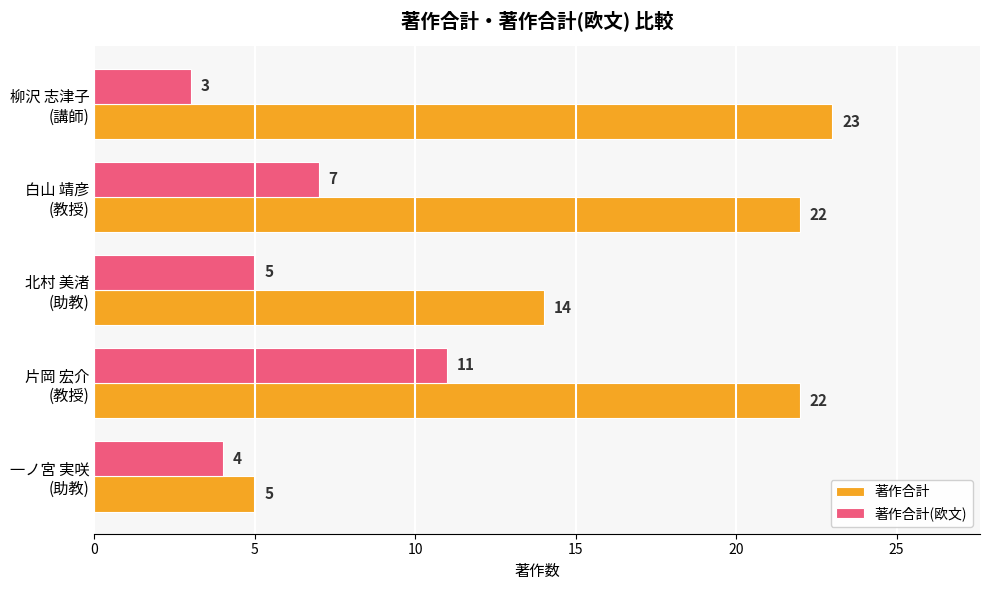

What is the sum of all 著作合計 values?

86